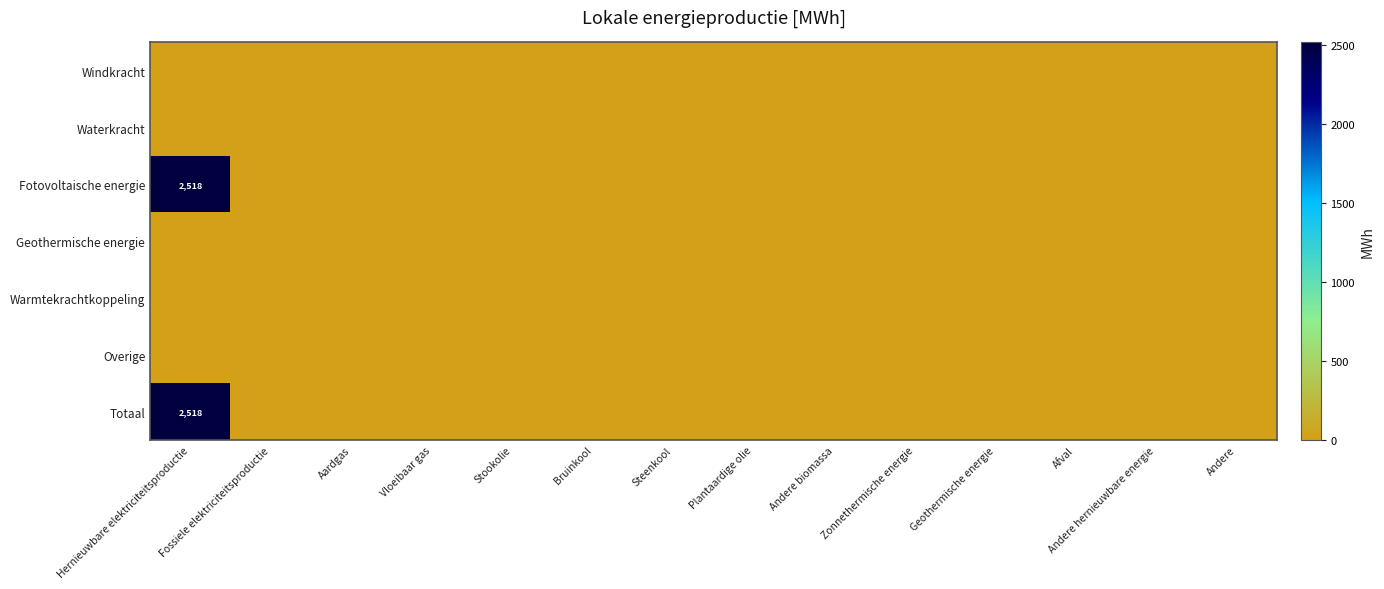

Is the value of Geothermische energie at Aardgas greater than the value of Totaal at Hernieuwbare elektriciteitsproductie?

No